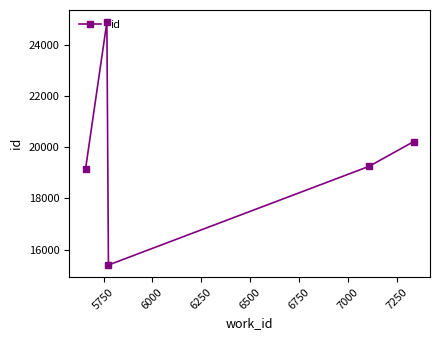

What is the sum of all values?

98904